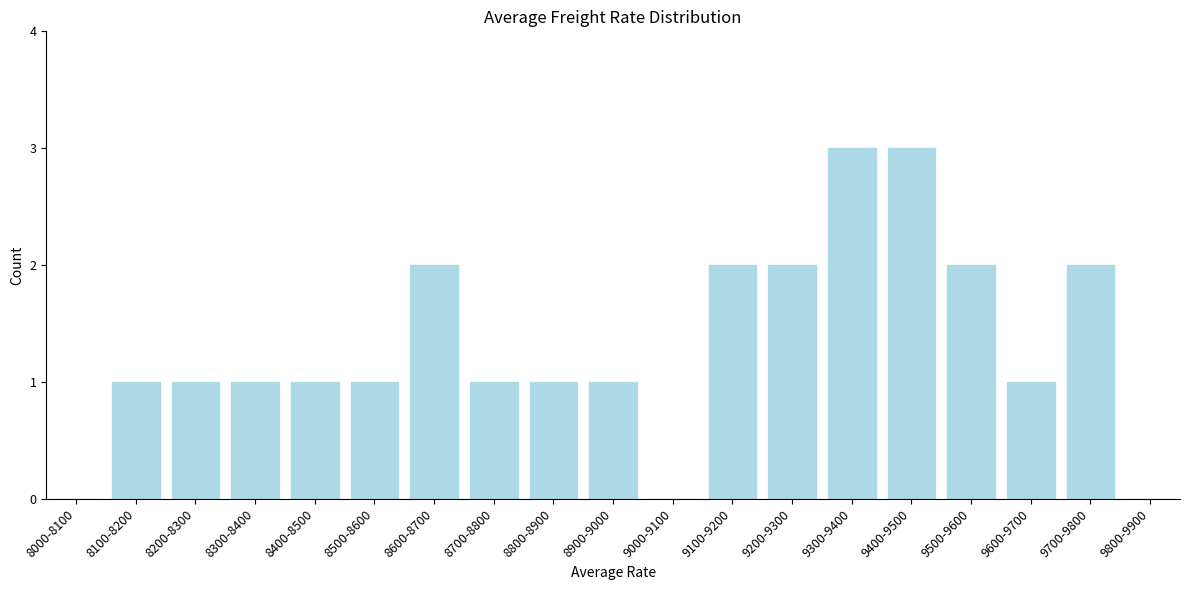

Reading left to right, list all the values displayed in this chart.

8000-8100=0	8100-8200=1	8200-8300=1	8300-8400=1	8400-8500=1	8500-8600=1	8600-8700=2	8700-8800=1	8800-8900=1	8900-9000=1	9000-9100=0	9100-9200=2	9200-9300=2	9300-9400=3	9400-9500=3	9500-9600=2	9600-9700=1	9700-9800=2	9800-9900=0